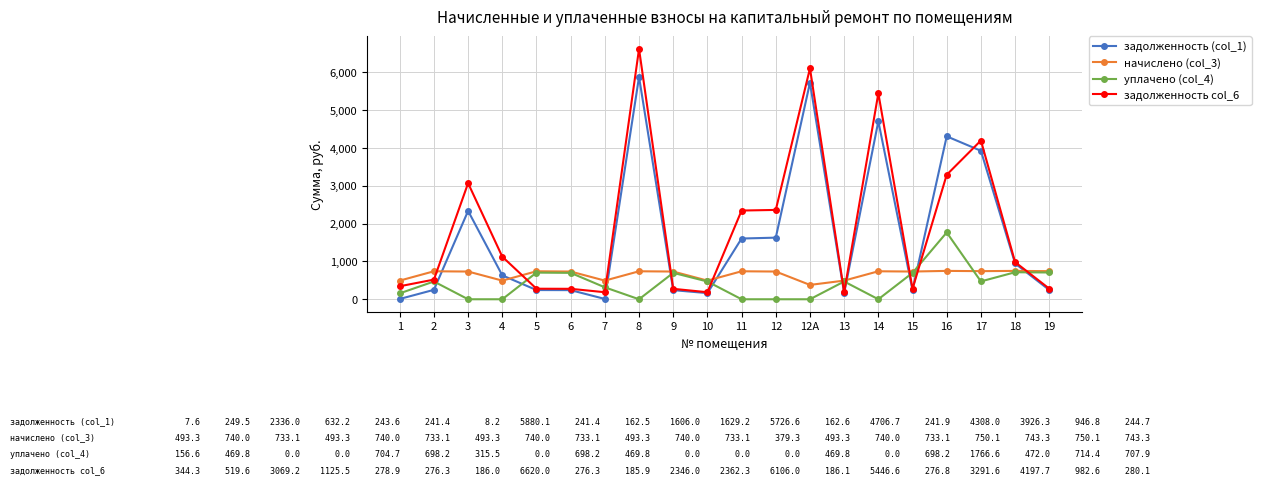

Is it true that задолженность (col_1) equals 909.2 at 3?

False